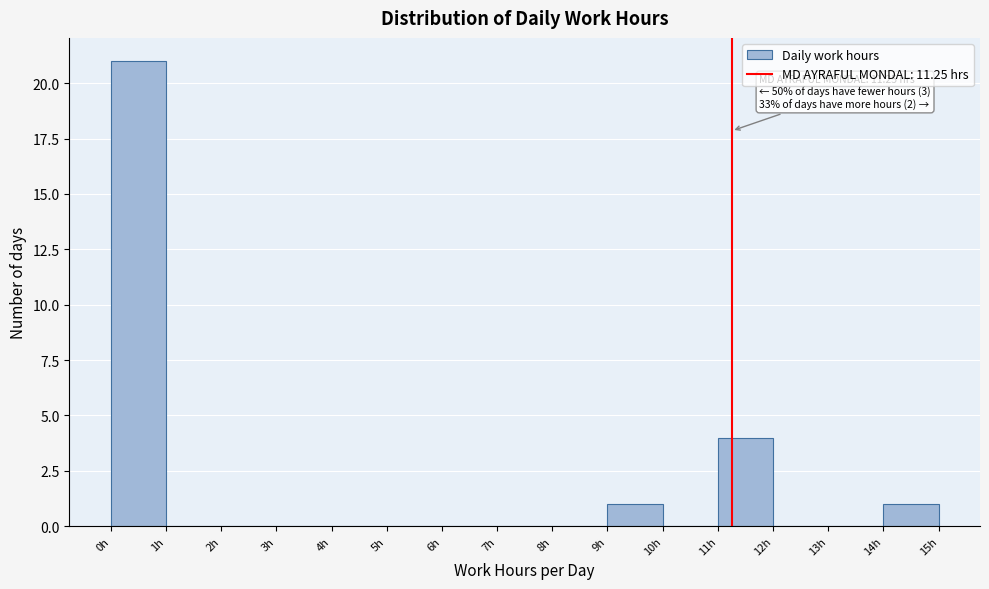

Which range on the x-axis has the tallest bar?

0 to 1